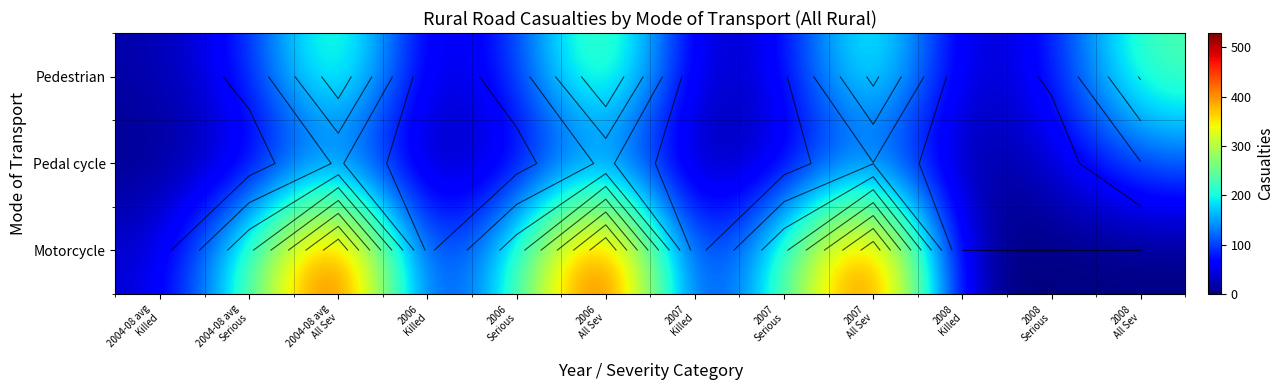

At 2008 Serious, list the series in order from largest to smallest.

Pedestrian, Pedal cycle, Motorcycle